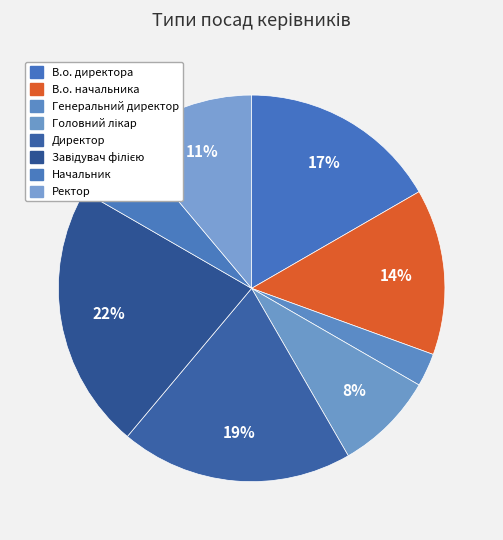

Which slice is the largest?

Завідувач філією